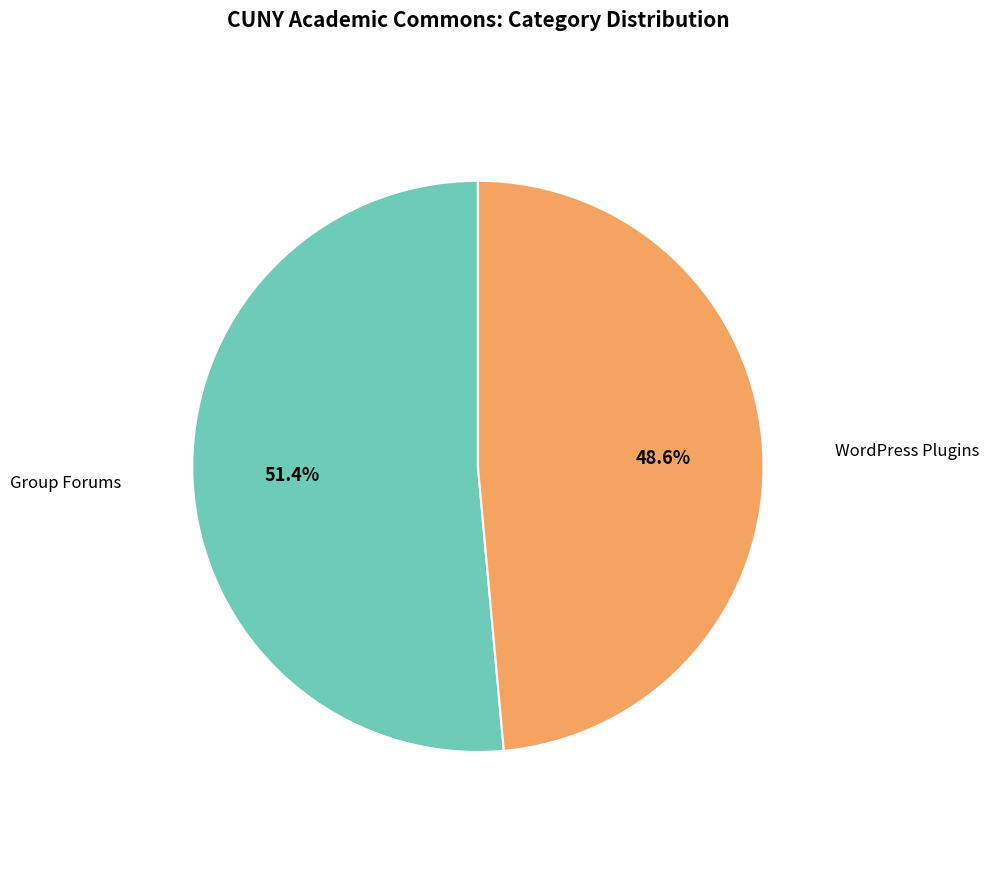

Rank the categories by value from lowest to highest.

WordPress Plugins, Group Forums